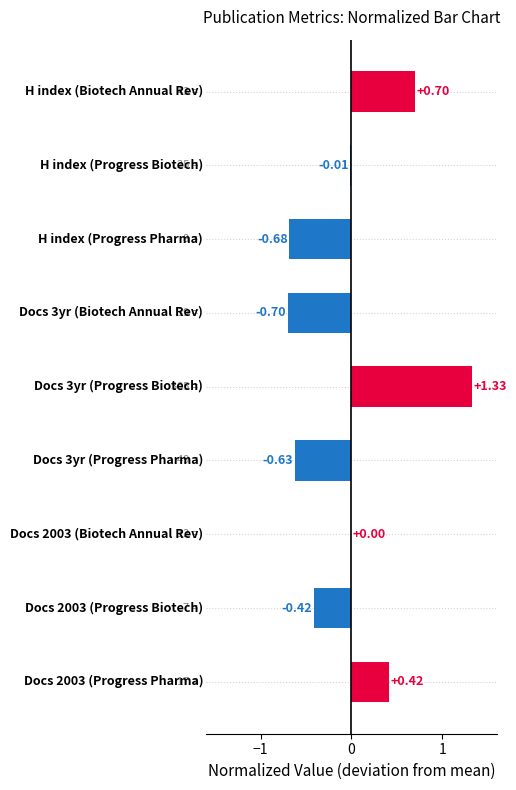

How many distinct data groups are displayed?

1